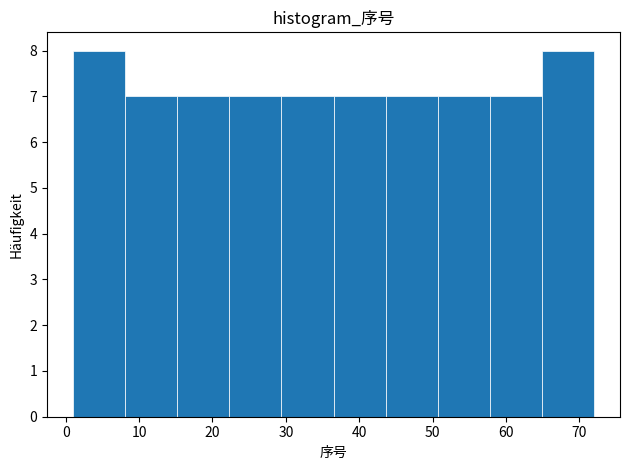

Reading left to right, transcribe this chart: for each bar, give the range it covers on the x-axis and its height. Neither the bar edges nor the heights are printed on the chart, so give them approximately, as read against the axes.

1.0 to 8.1: 8
8.1 to 15.2: 7
15.2 to 22.3: 7
22.3 to 29.4: 7
29.4 to 36.5: 7
36.5 to 43.6: 7
43.6 to 50.7: 7
50.7 to 57.8: 7
57.8 to 64.9: 7
64.9 to 72.0: 8